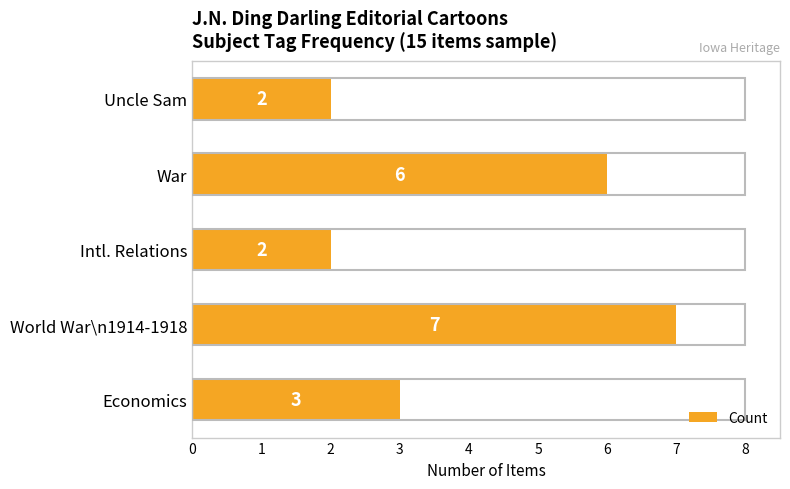

Reading bottom to top, extract all data points from this chart.

3	7	2	6	2